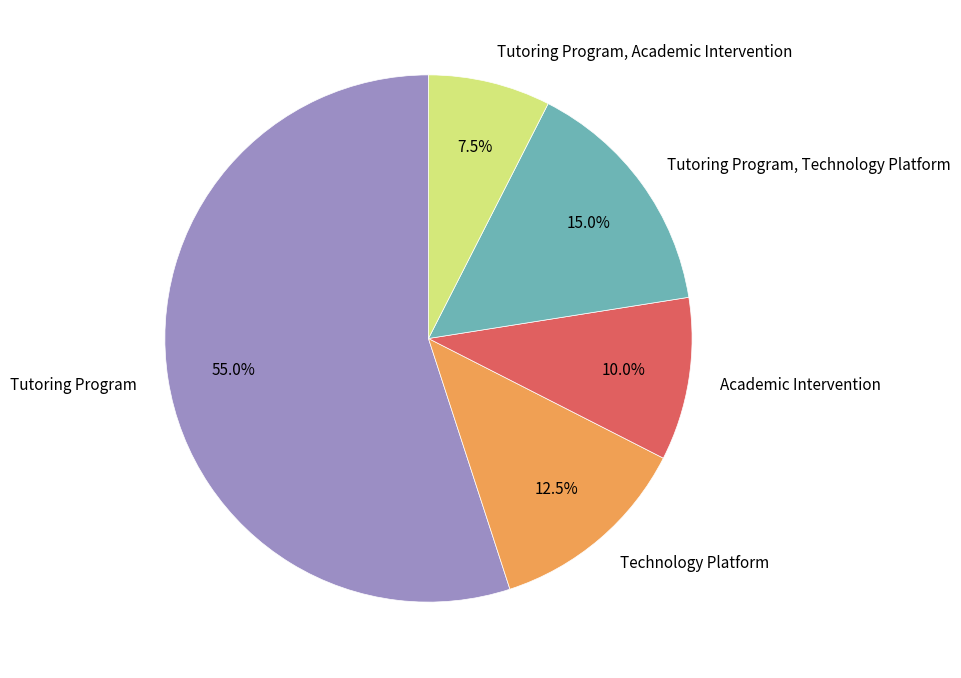

What percentage do Tutoring Program, Academic Intervention and Academic Intervention together represent?

17.5%